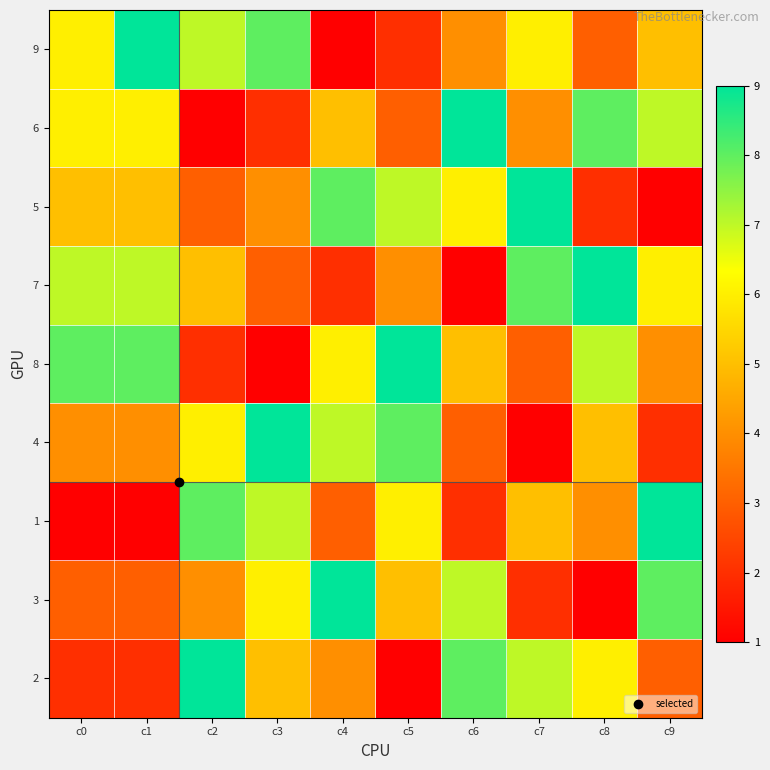

At how many categories does at least one series exceed 4?

10